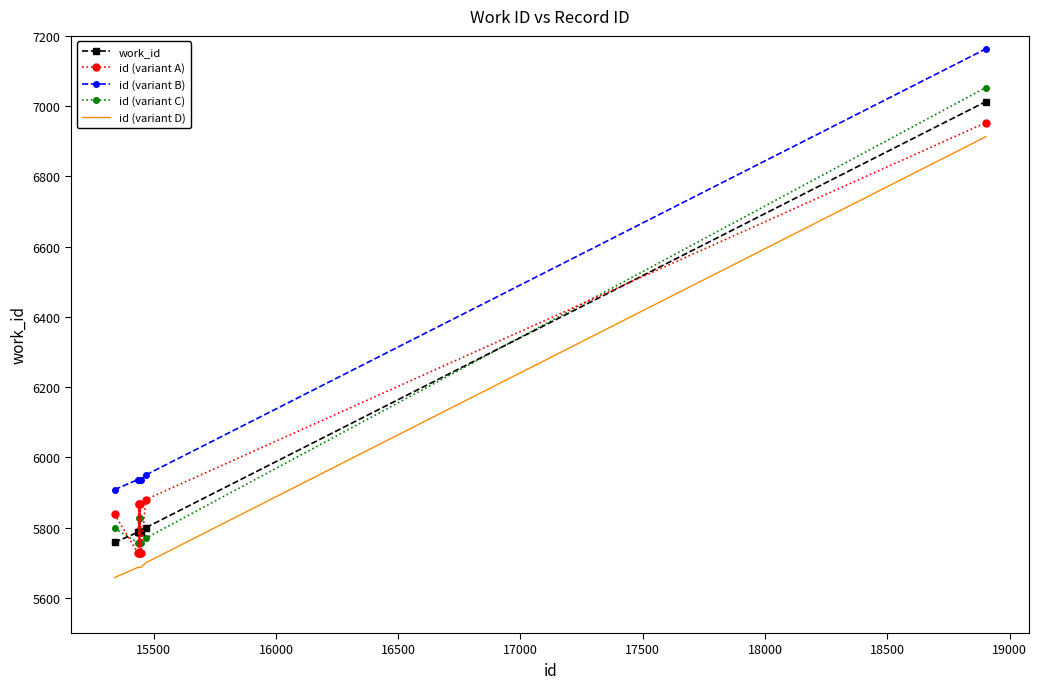

Which series has the largest range (max minus min)?

id (variant C)